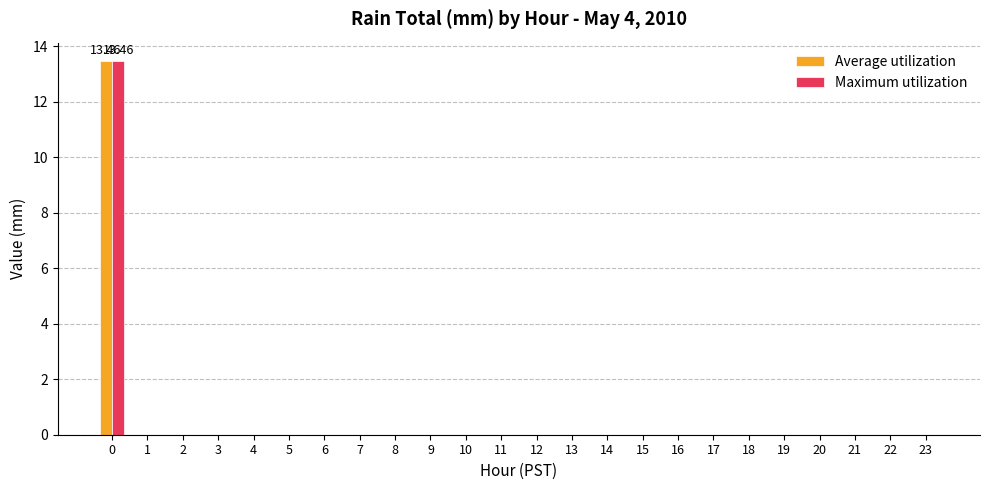

What is the total value across all series at 0?

26.9